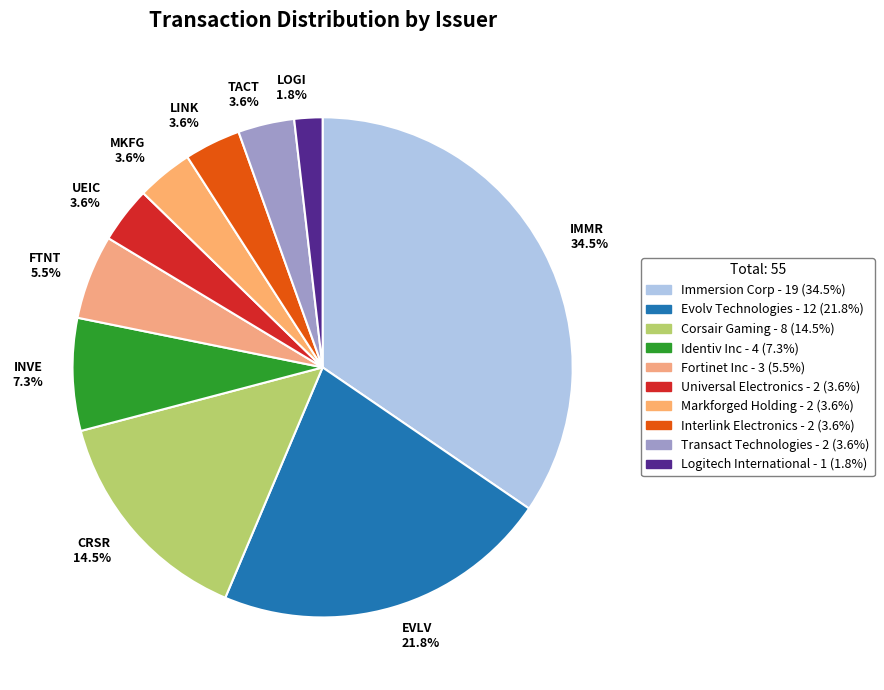

What is the largest slice in the pie chart?

IMMR